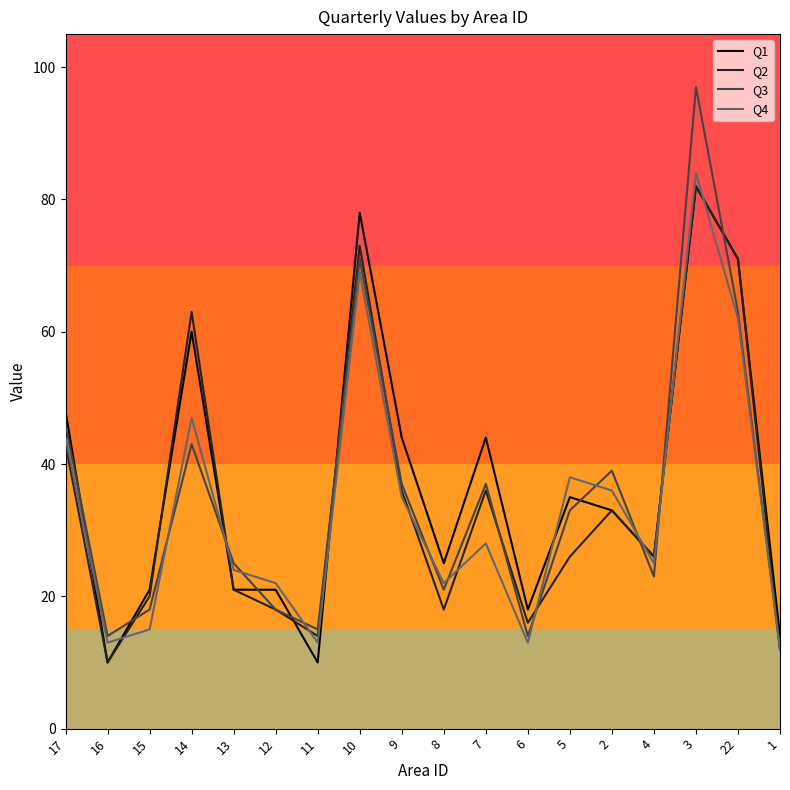

Reading left to right, extract all data points from this chart.

Q1: 48	10	21	60	21	21	10	78	44	25	44	18	35	33	26	82	71	14
Q2: 43	10	20	63	21	18	14	73	36	18	36	16	26	33	26	82	71	12
Q3: 46	14	18	43	25	18	15	71	37	21	37	14	33	39	23	97	63	12
Q4: 44	13	15	47	24	22	13	69	35	22	28	13	38	36	25	84	62	12